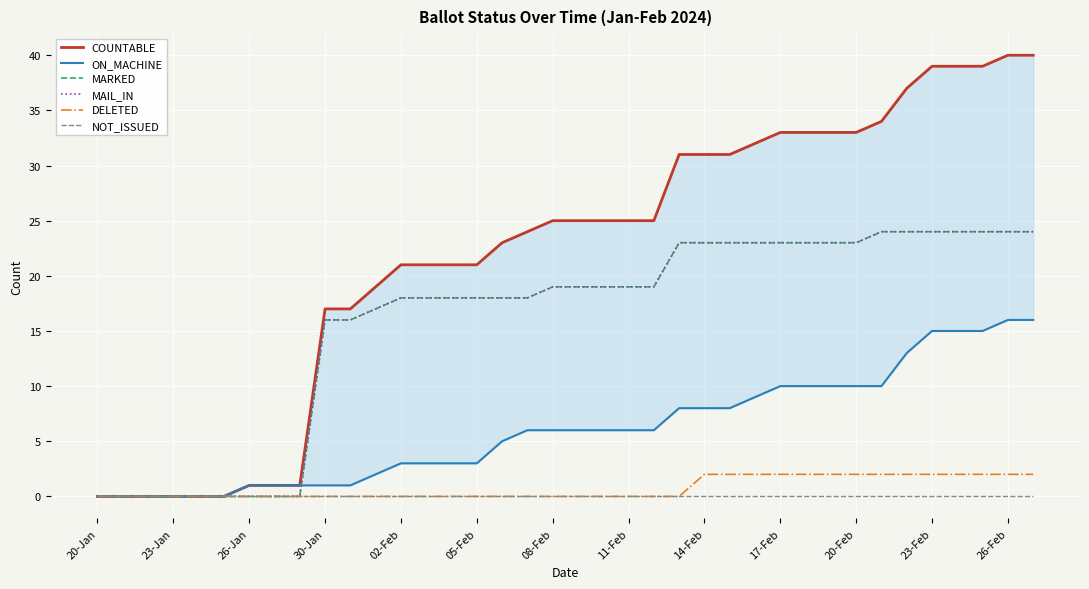

Is the value of ON_MACHINE at 20-Jan greater than the value of MAIL_IN at 32?

No